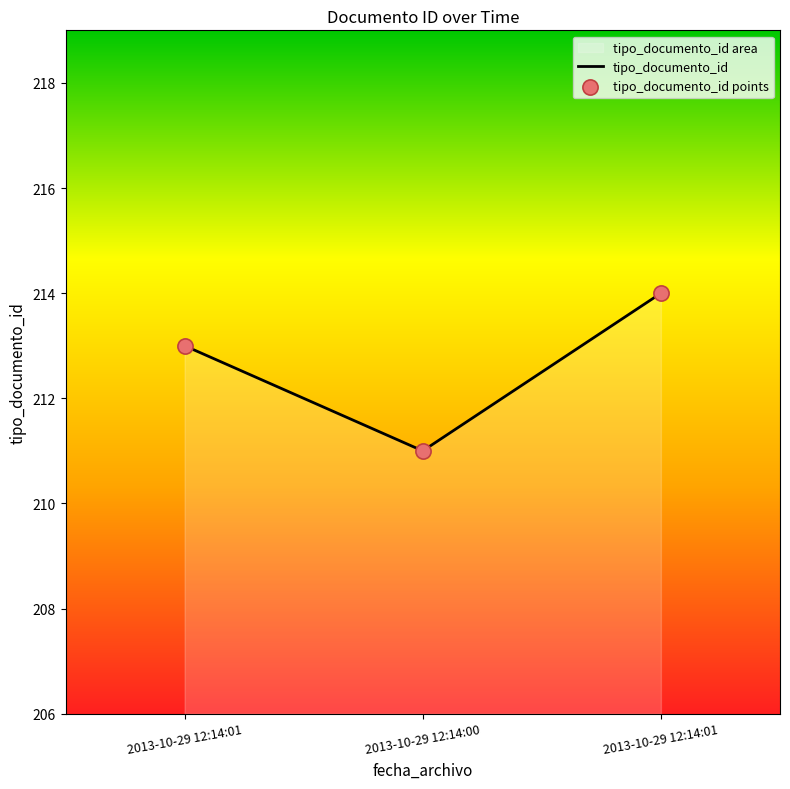

Which series has the largest total across all categories?

tipo_documento_id